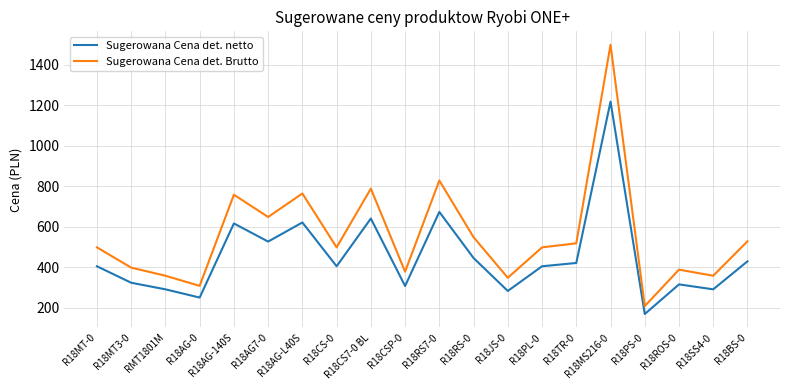

True or false: Sugerowana Cena det. netto and Sugerowana Cena det. Brutto intersect in this chart.

False